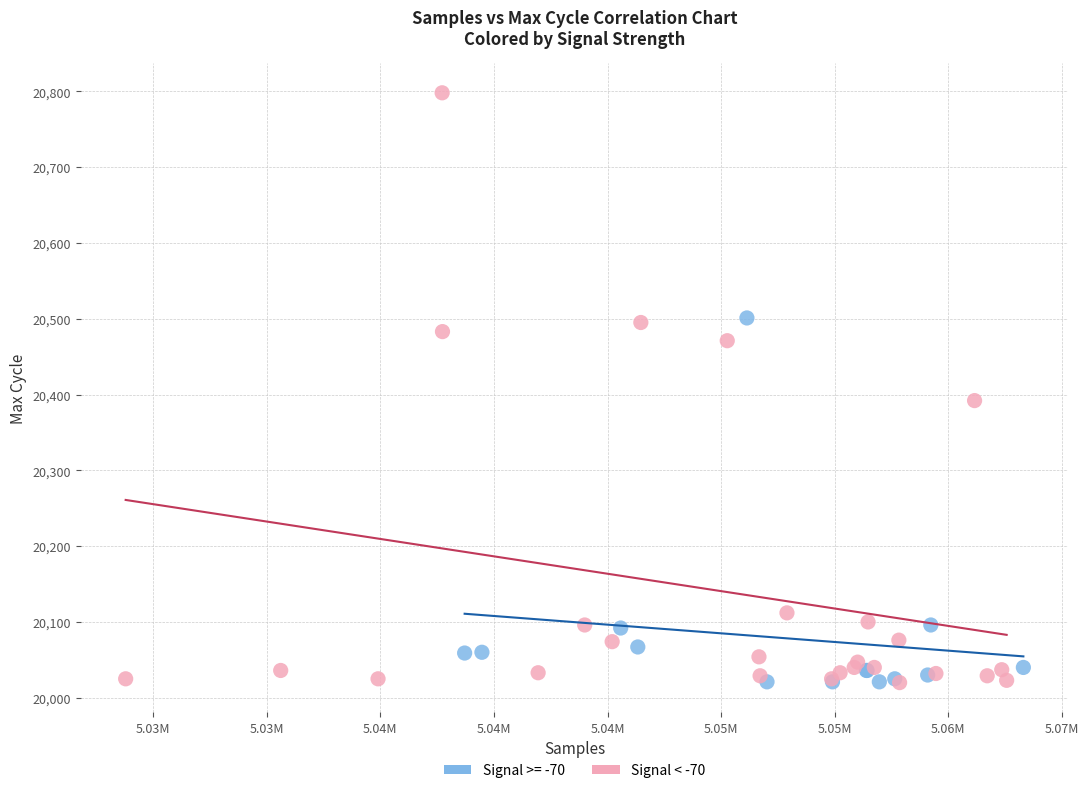

Which series contains the highest Y value?

Signal < -70